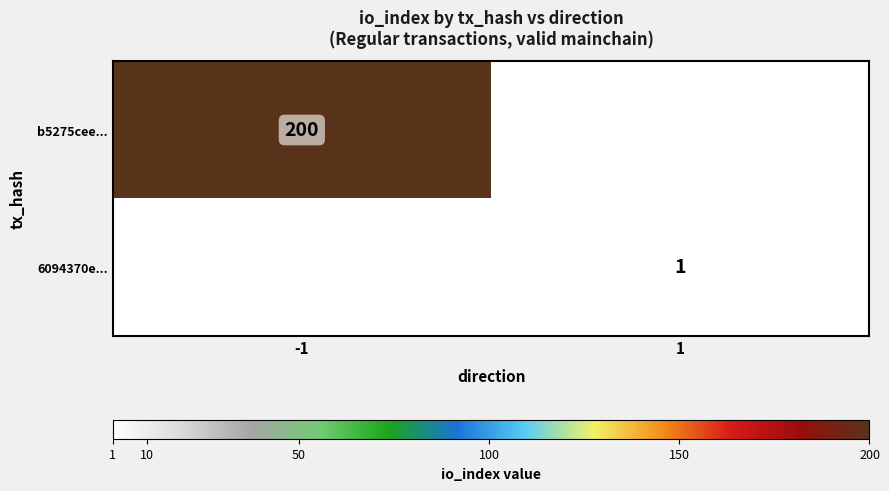

The value of 6094370e... at 1 is 0. True or false?

False